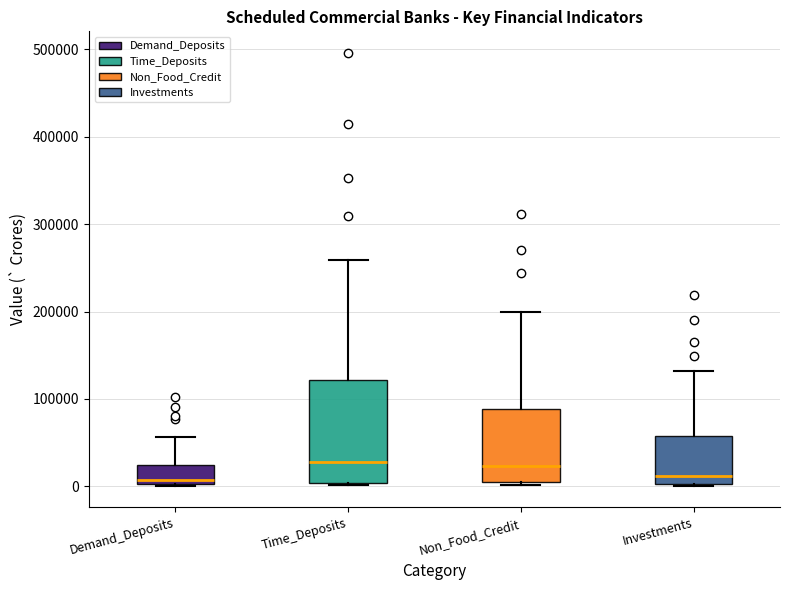

Reading left to right, transcribe this box plot: for each box, give where its median line is, the range the box spans, and where its two whiskers end, as read against the y-axis. The values are not printed on the chart, so give them approximately, as read against the axis.

Demand_Deposits: median 10000, box 0 to 20000, whiskers 0 to 60000
Time_Deposits: median 30000, box 0 to 120000, whiskers 0 to 260000
Non_Food_Credit: median 20000, box 10000 to 90000, whiskers 0 to 200000
Investments: median 10000, box 0 to 60000, whiskers 0 to 130000